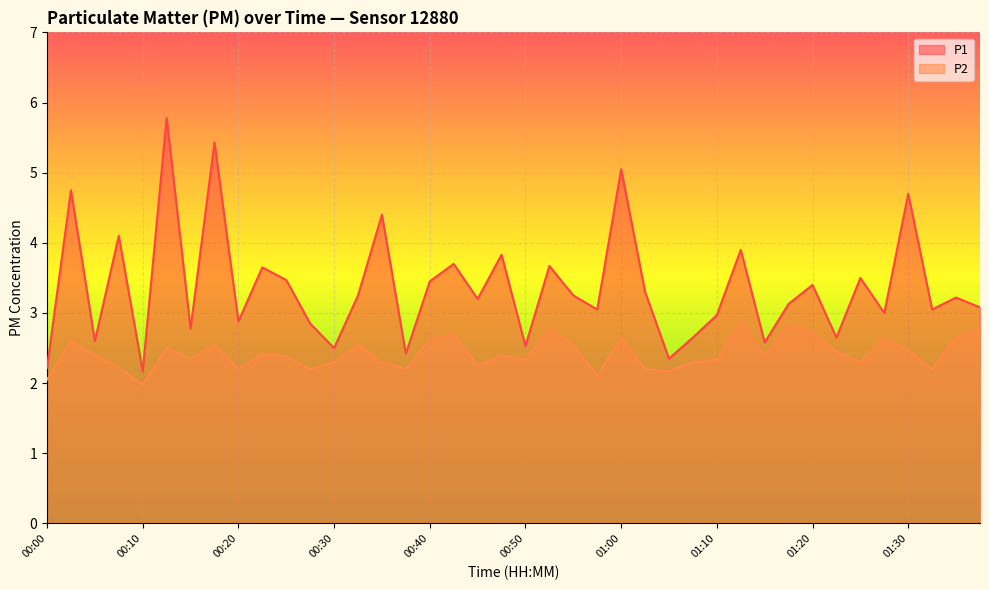

How many series are shown in this chart?

2